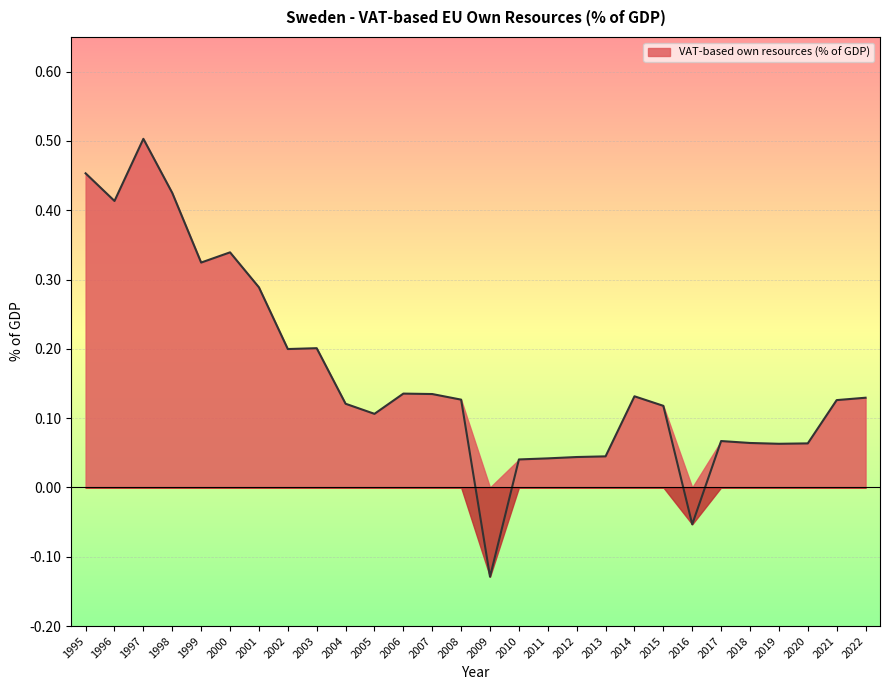

How many values are below zero?

2